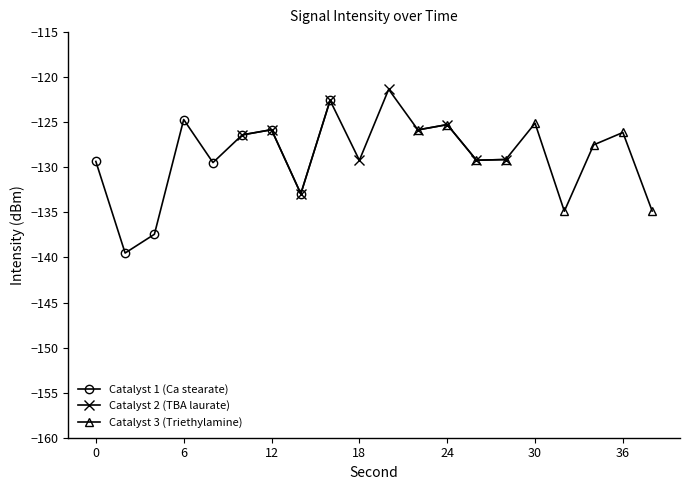

Reading right to left, list all the values displayed in this chart.

-134.9	-126.1	-127.5	-134.9	-125.1	-129.1	-129.2	-125.3	-125.8	-121.3	-129.2	-122.6	-132.9	-125.8	-126.4	-129.5	-124.7	-137.4	-139.5	-129.3